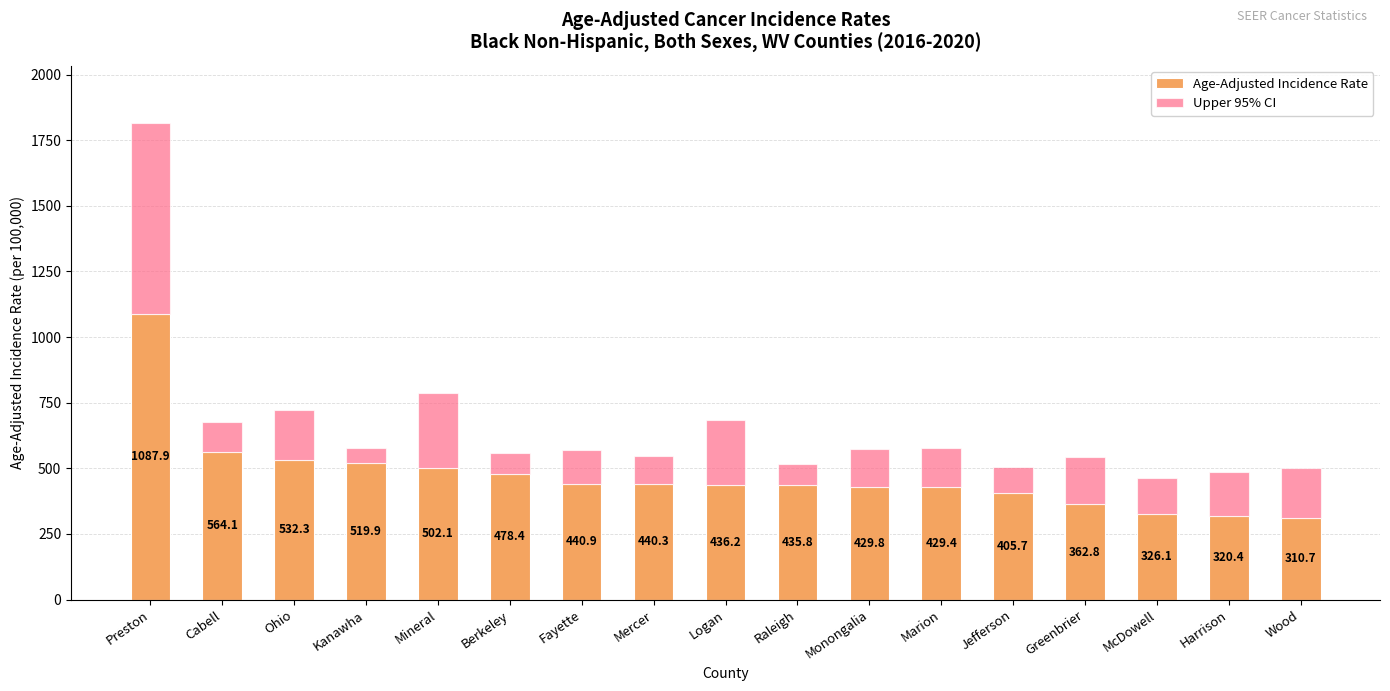

Reading right to left, transcribe the values for Age-Adjusted Incidence Rate.

310.7	320.4	326.1	362.8	405.7	429.4	429.8	435.8	436.2	440.3	440.9	478.4	502.1	519.9	532.3	564.1	1087.9